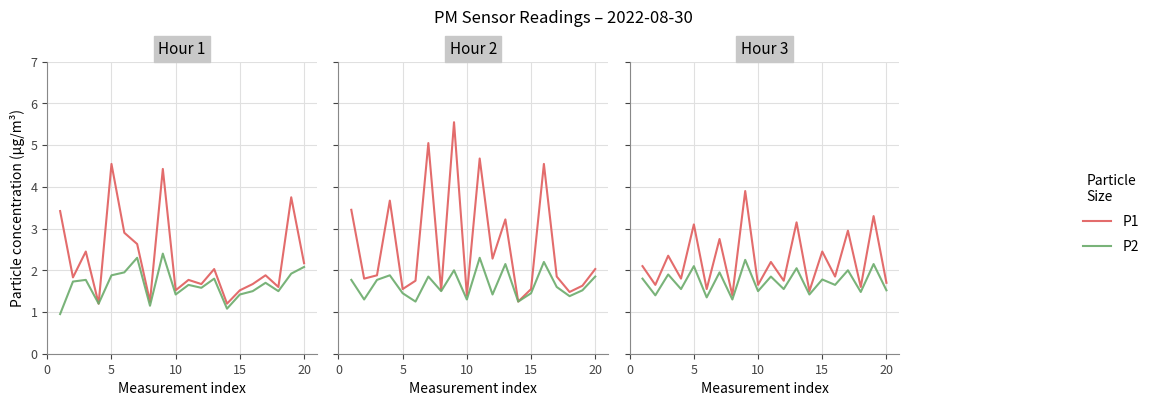

Rank the series by their maximum value, from lowest to highest.

P2, P1